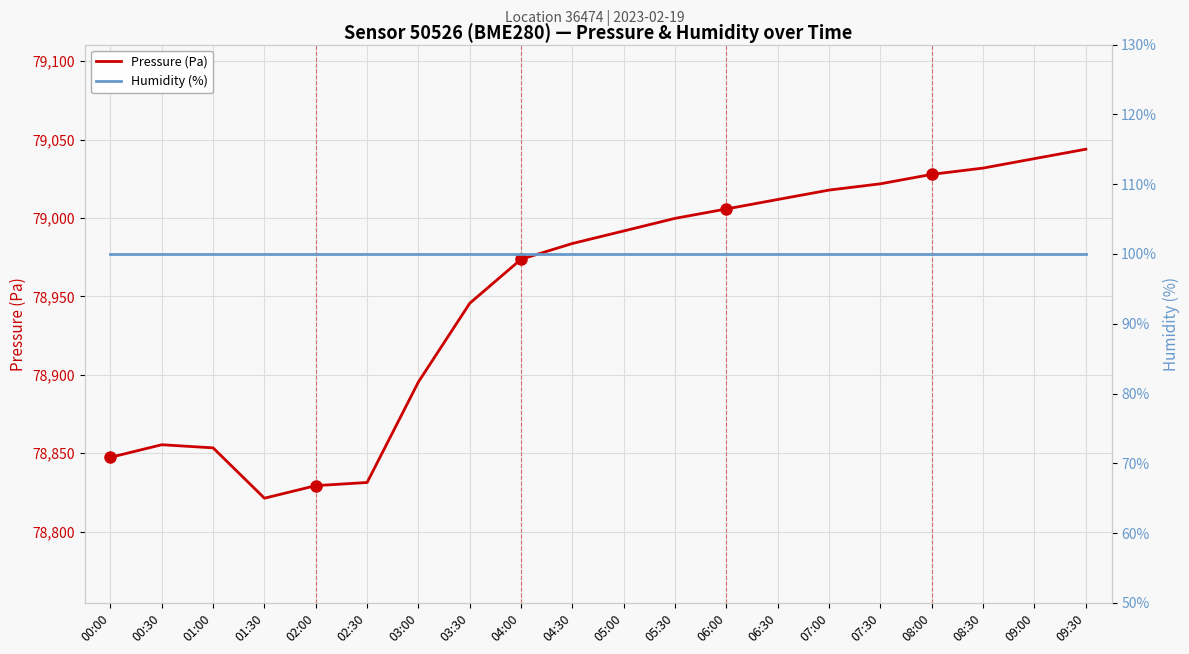

What is the minimum value shown in the chart?

100.0